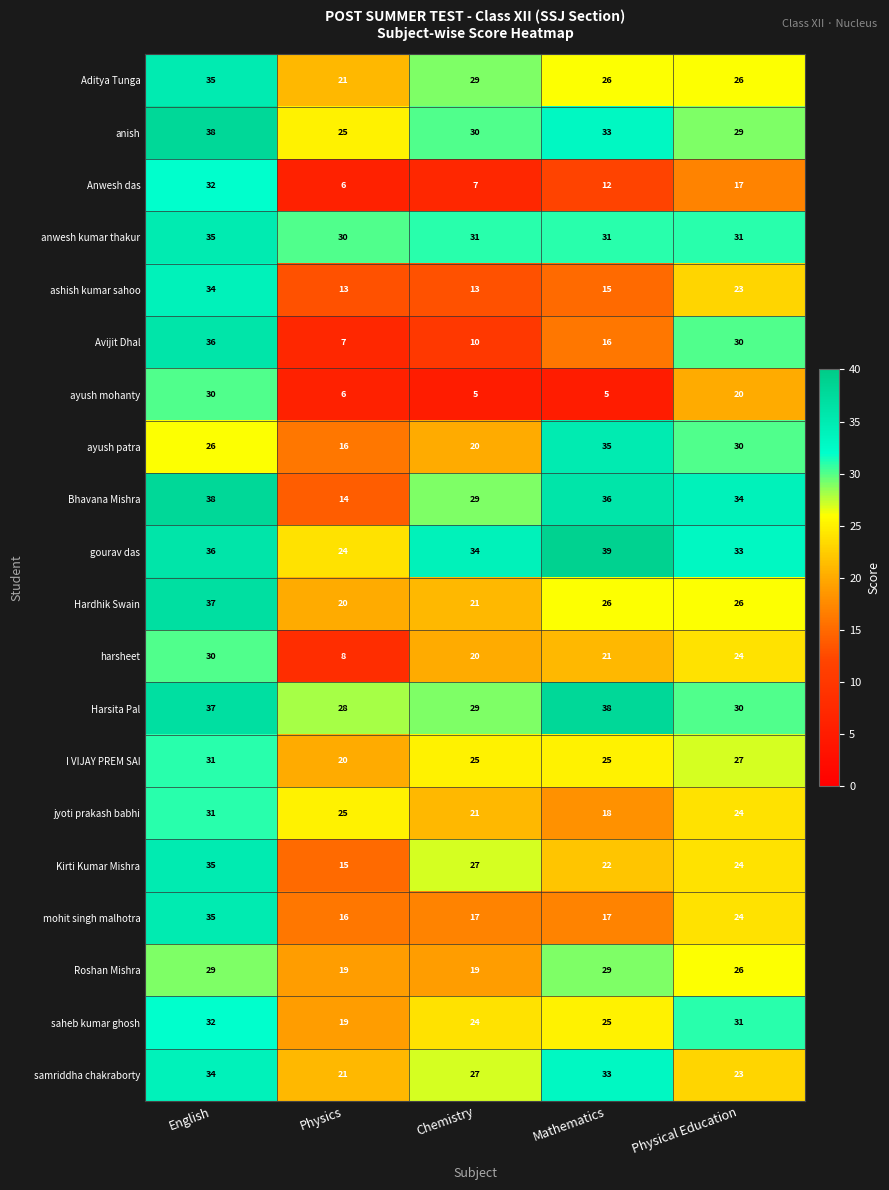

The value of ayush patra at English is 26. True or false?

True